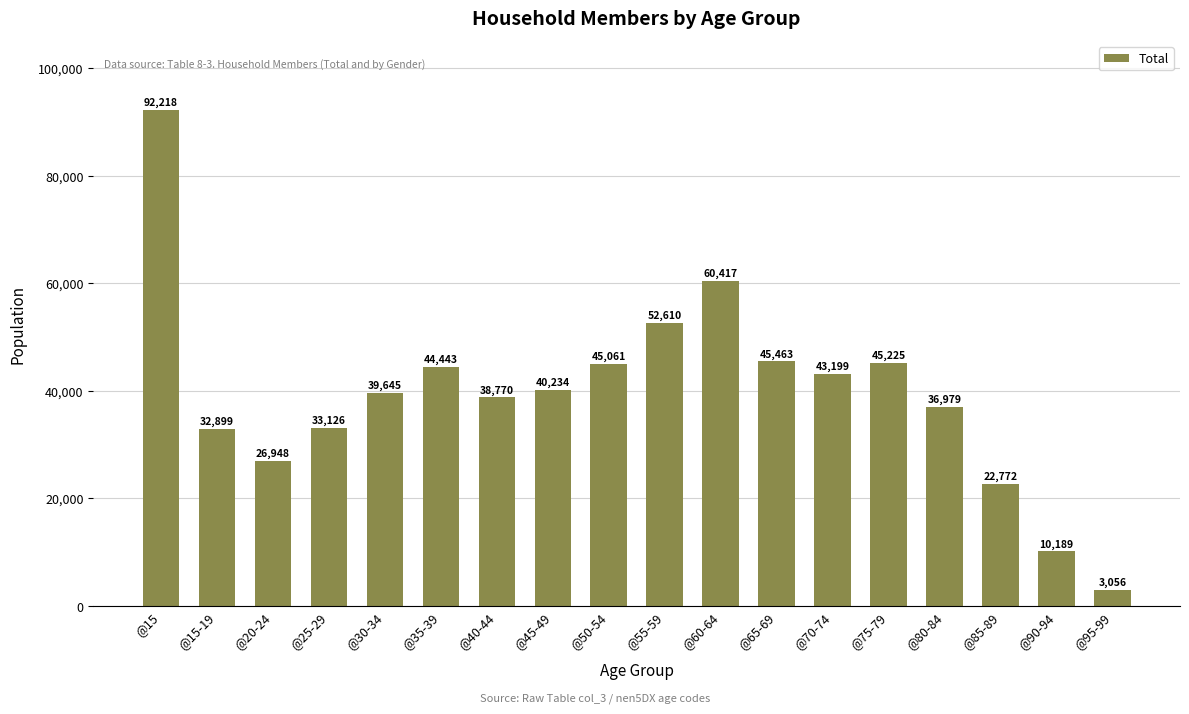

What is the difference between the maximum and minimum values?

89162